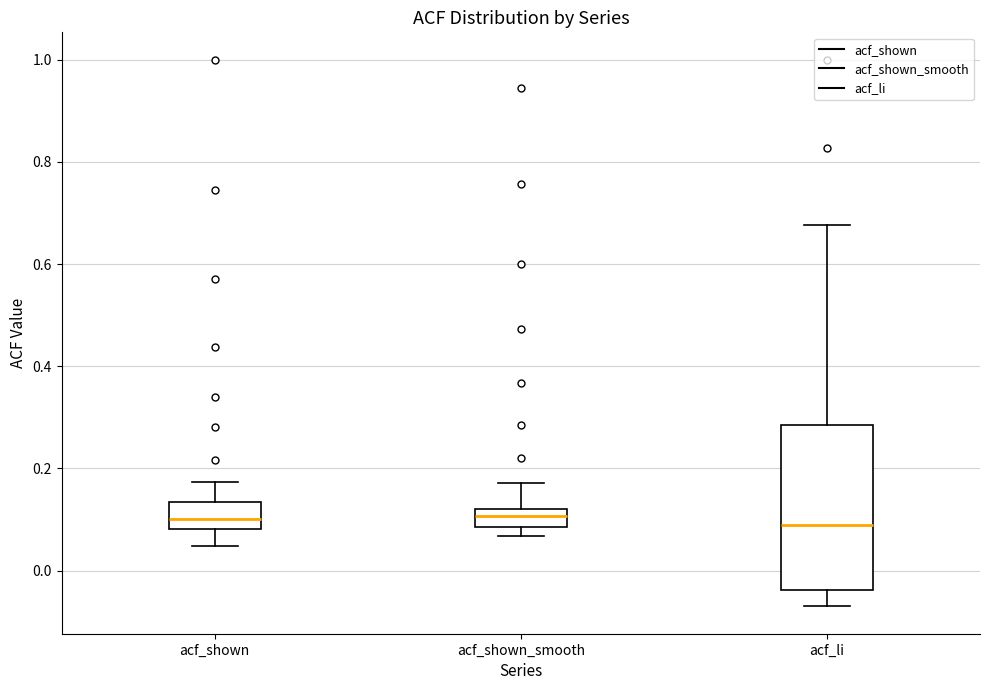

Reading left to right, read every box against the y-axis: the position of its median line, the range the box covers, and the ends of its whiskers. The values are not printed on the chart, so give them approximately, as read against the axis.

acf_shown: median 0.10, box 0.08 to 0.14, whiskers 0.04 to 0.18
acf_shown_smooth: median 0.10, box 0.08 to 0.12, whiskers 0.06 to 0.18
acf_li: median 0.08, box -0.04 to 0.28, whiskers -0.06 to 0.68